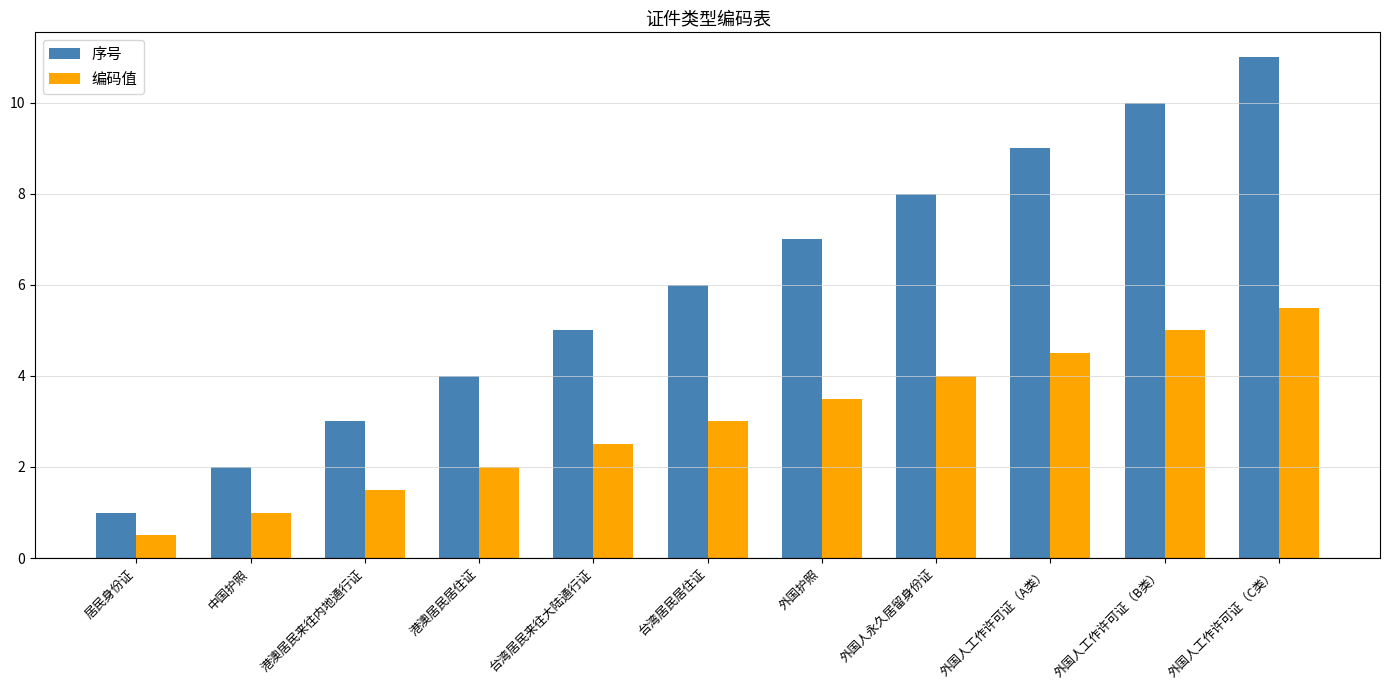

List the series in order of their peak value, highest first.

序号, 编码值